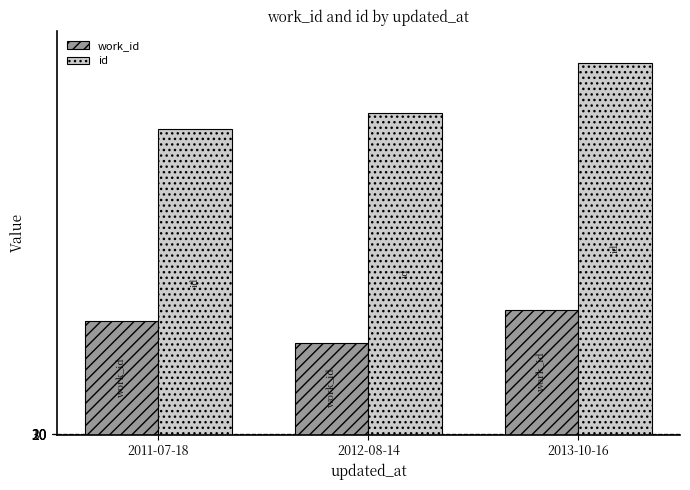

The id series shows 19917 at 2012-08-14. True or false?

True